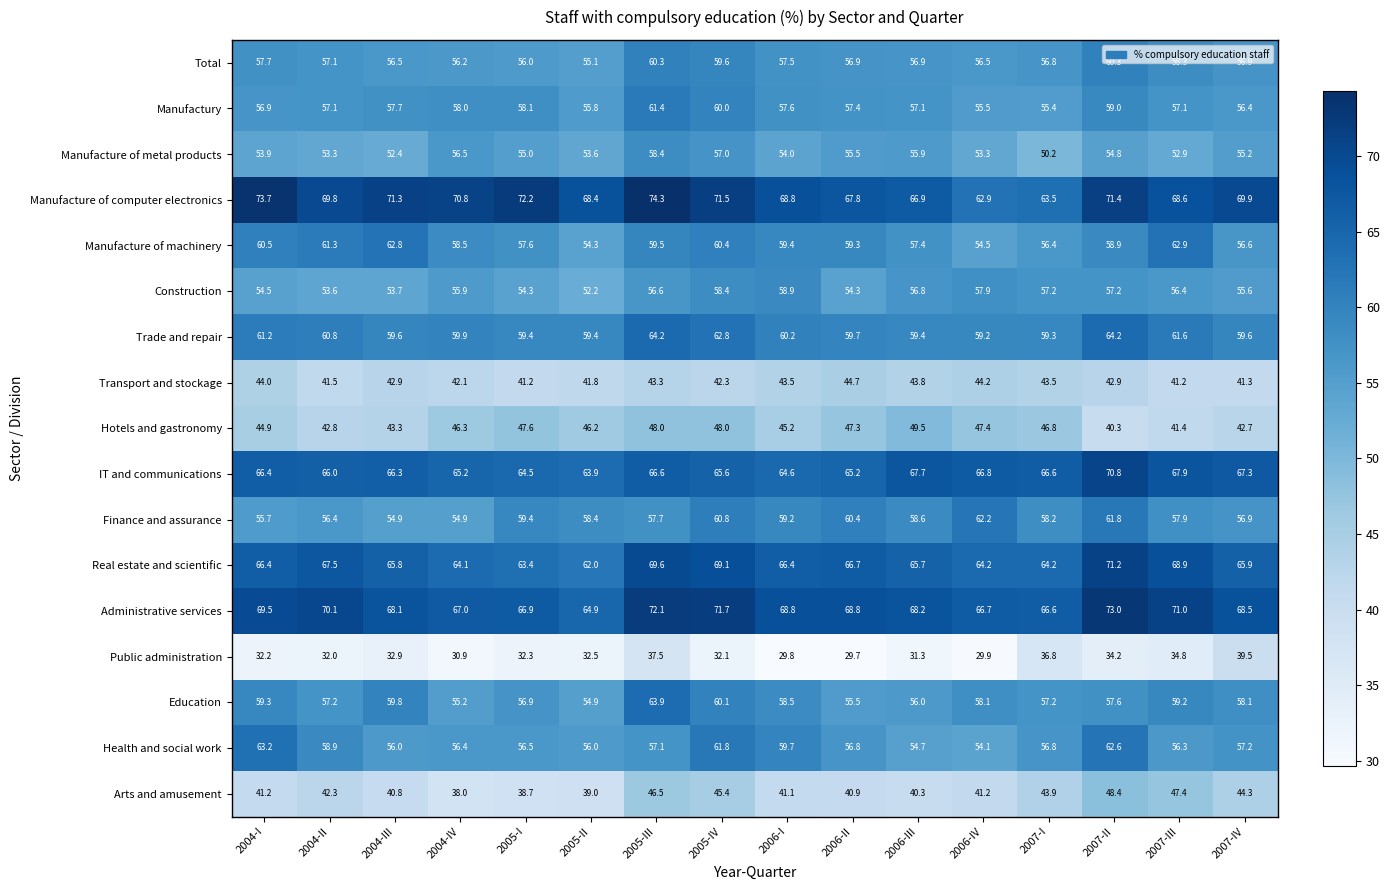

True or false: Transport and stockage has a value of 23.8 at 2004-I.

False